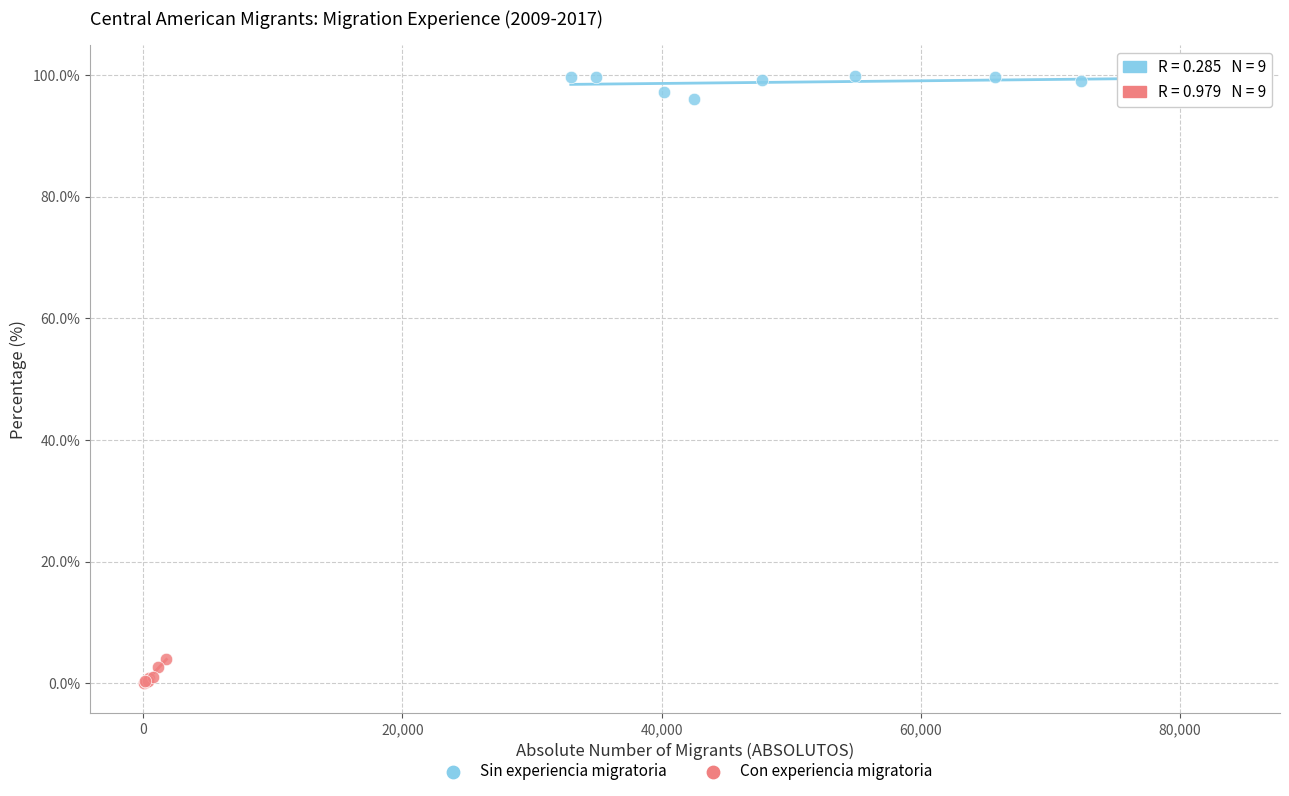

Which series contains the lowest Y value?

Con experiencia migratoria